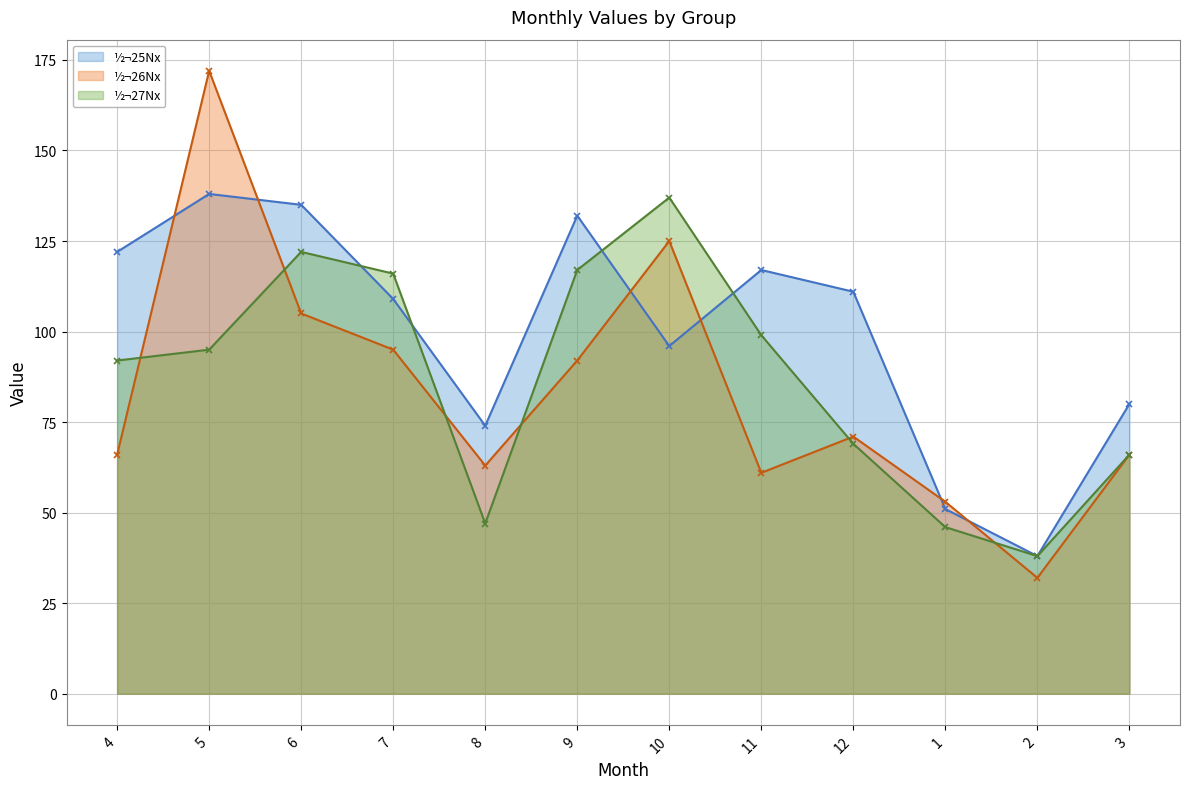

How many series are shown in this chart?

3